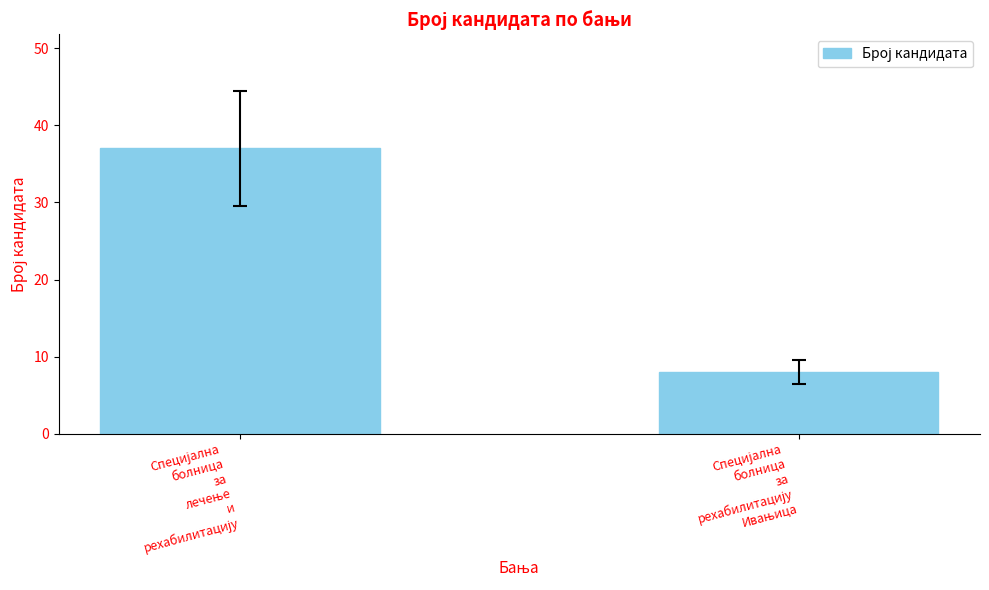

What is the minimum value shown in the chart?

8